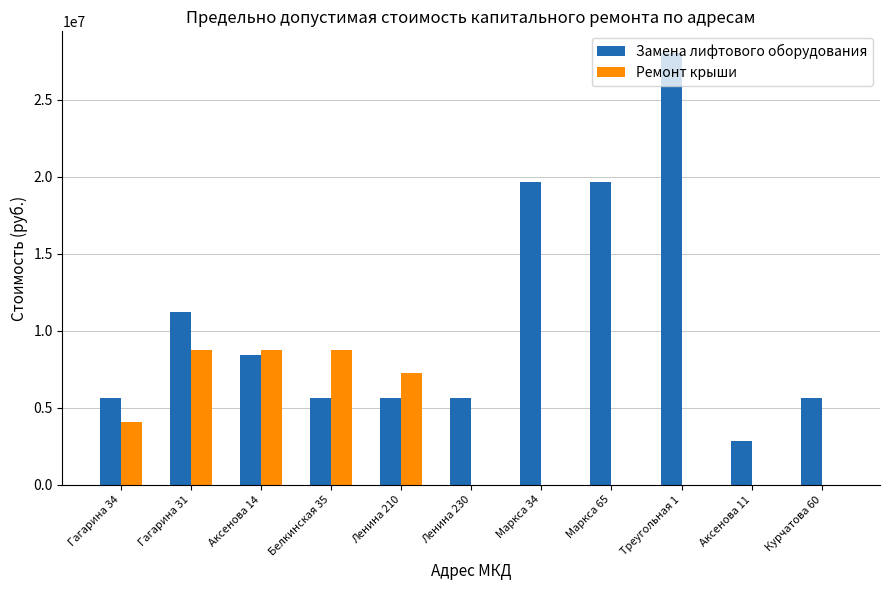

What is the sum of all Замена лифтового оборудования values?

117810000